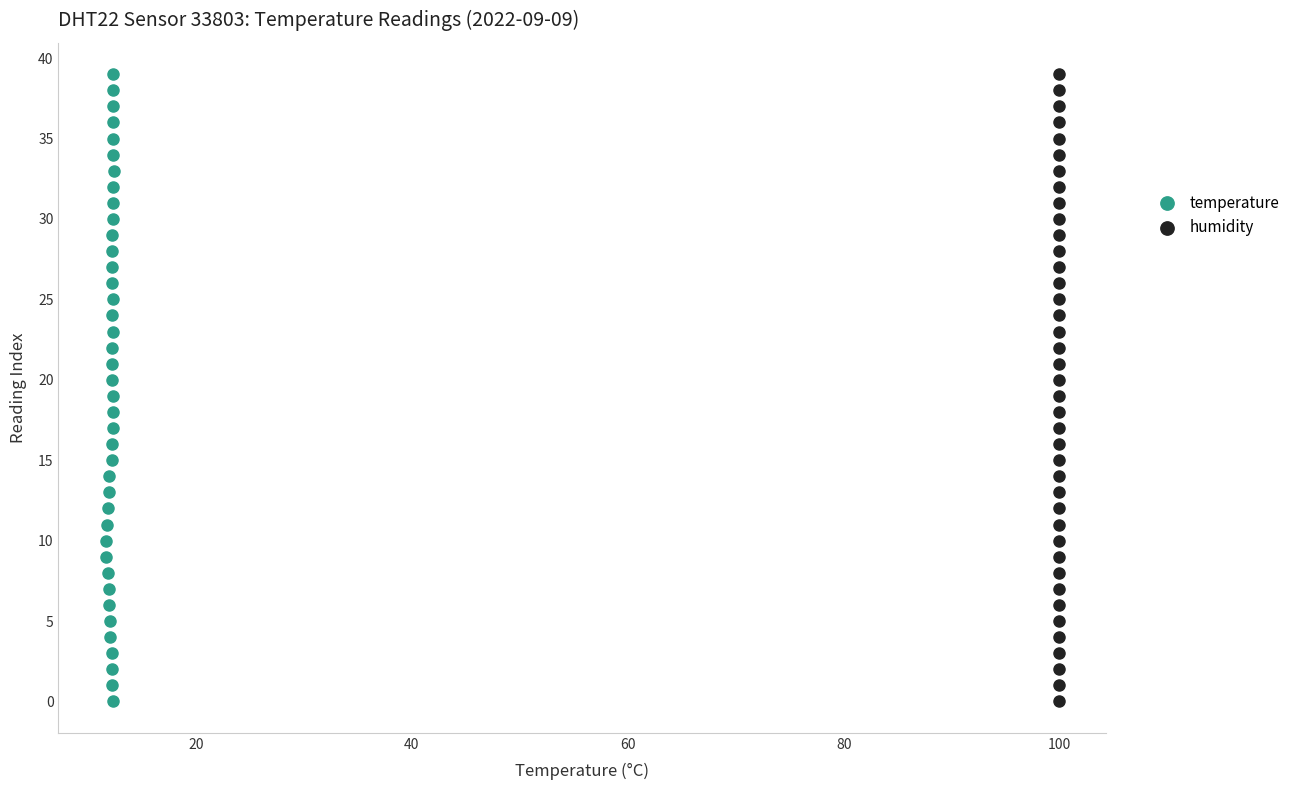

What are all the series names shown in the legend?

temperature, humidity